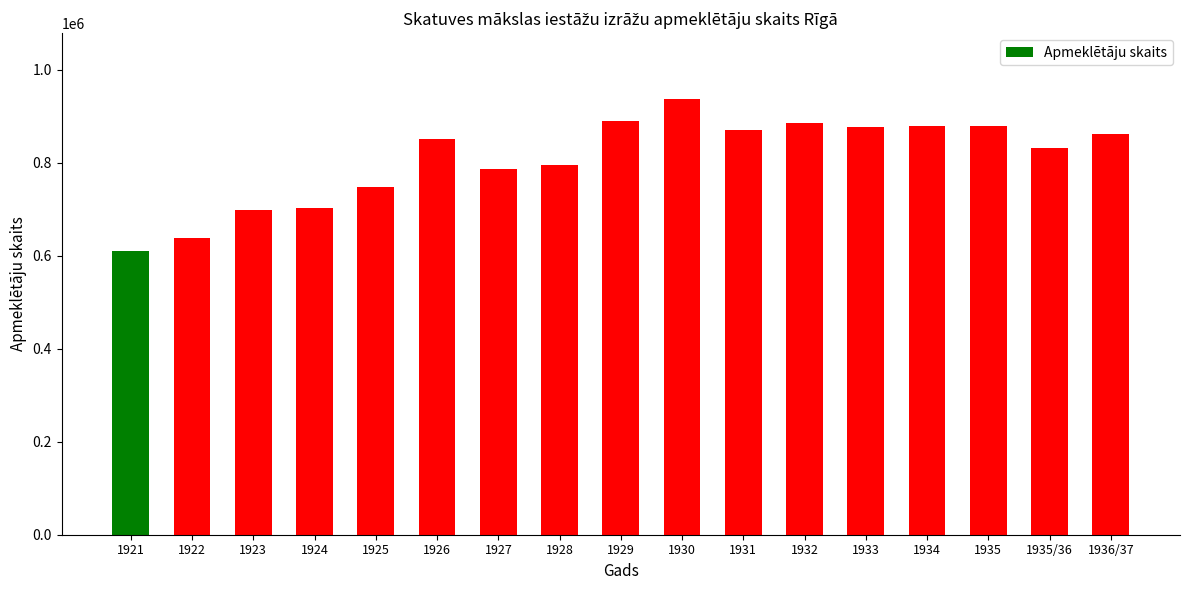

Between 1932 and 1931, which is larger?

1932